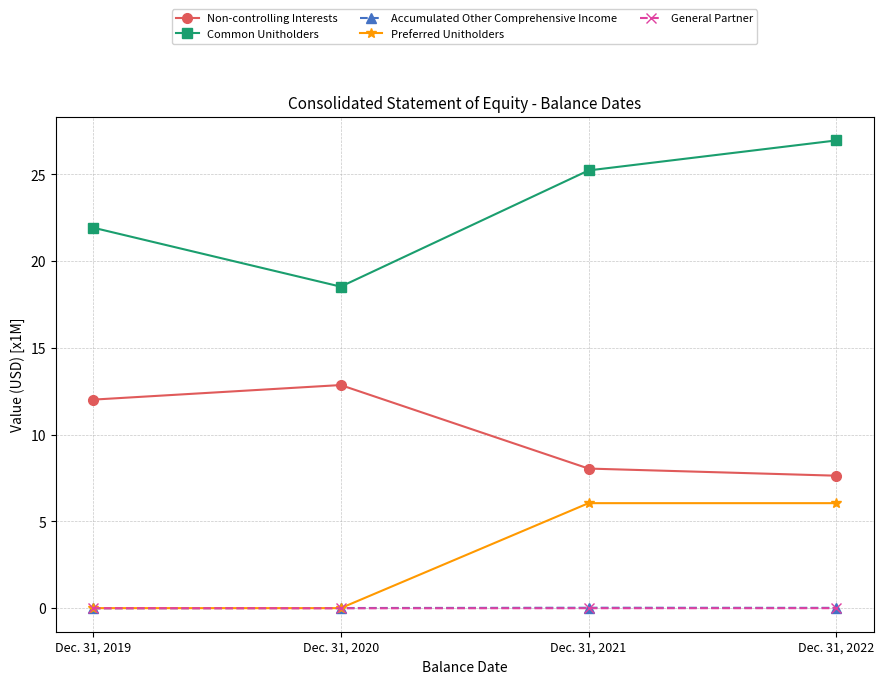

True or false: General Partner has more than 2 interior local peaks.

False